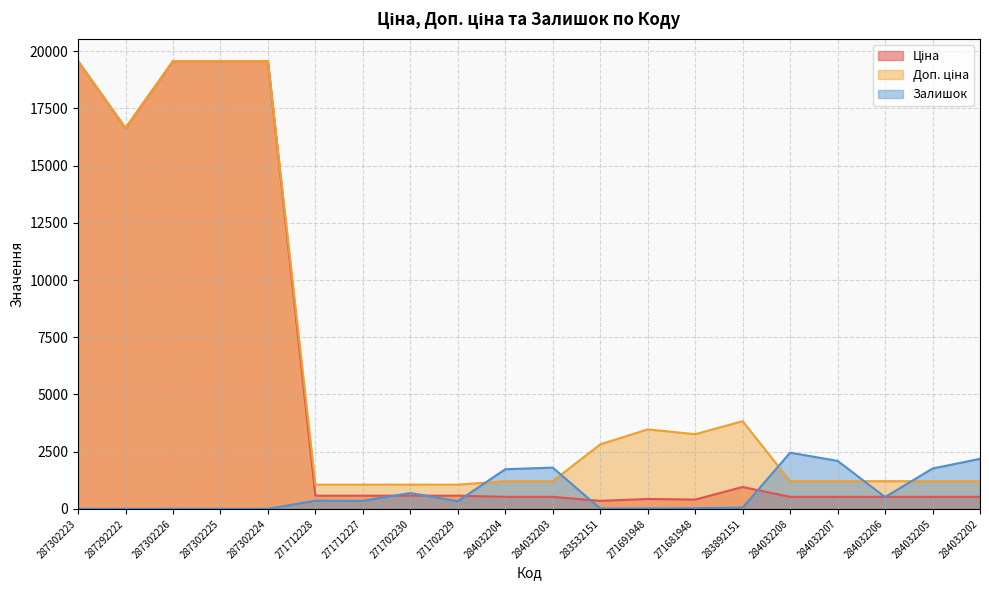

At which label does Залишок first exceed 353?

271712228